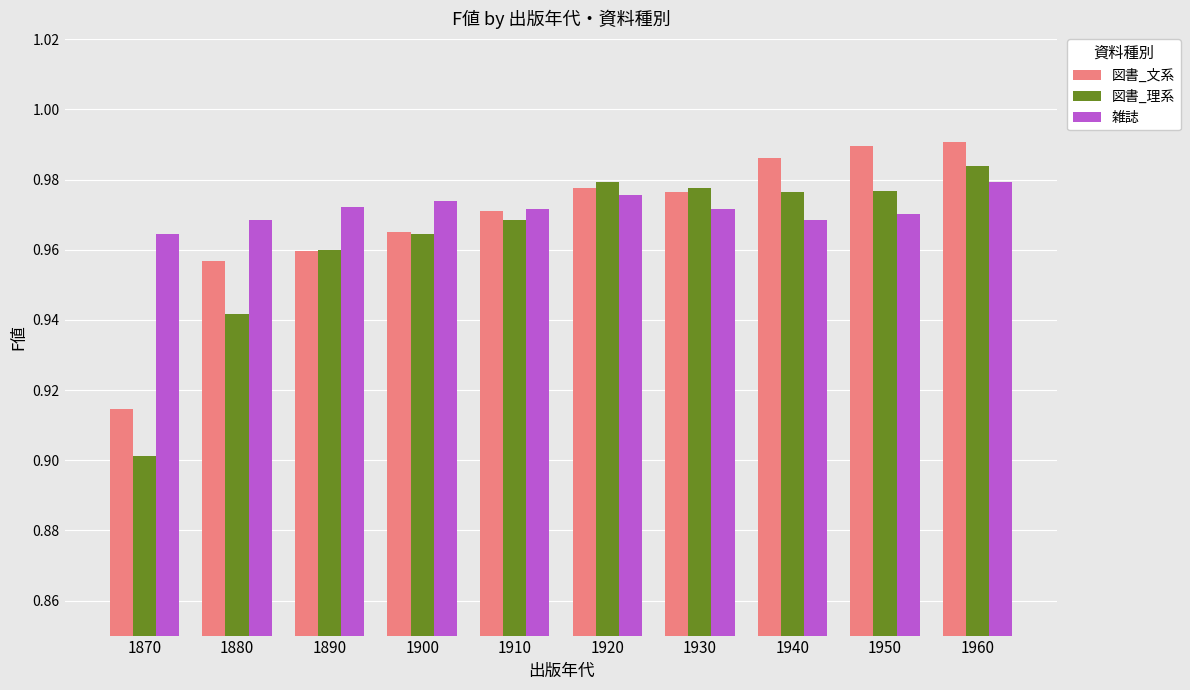

Which category has the highest value in the 雑誌 series?

1960